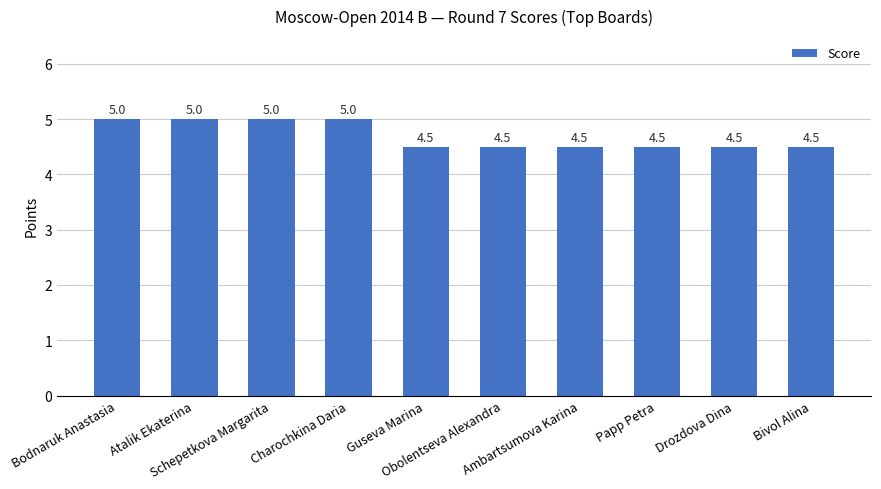

What is the minimum value shown in the chart?

4.5